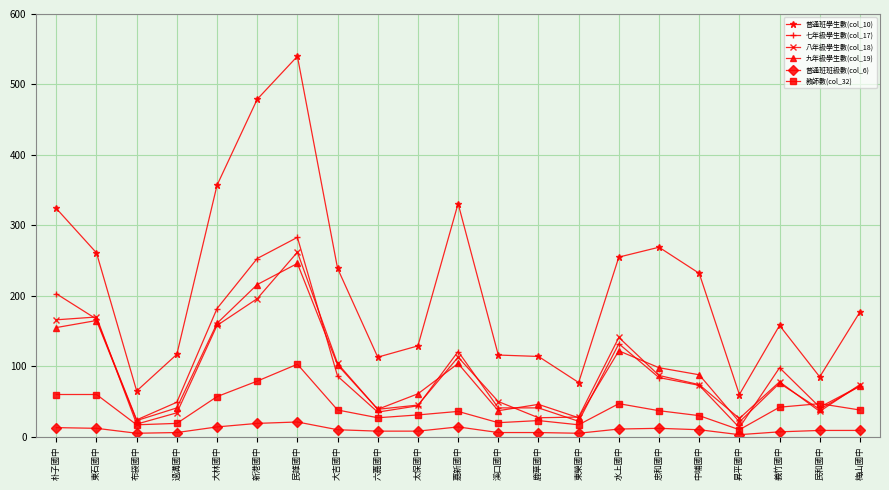

At which category does 九年級學生數(col_19) reach its first local peak?

東石國中